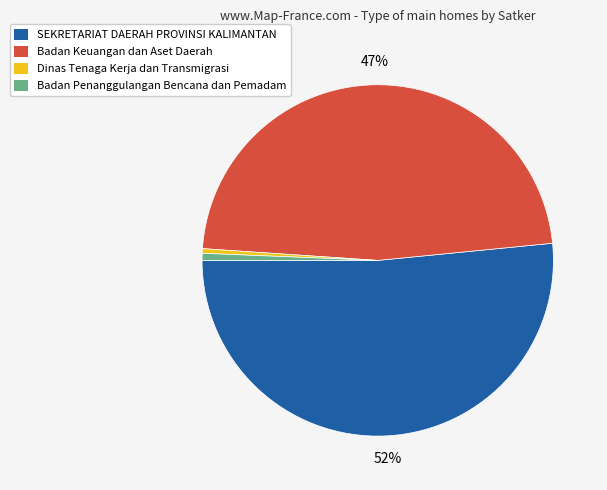

How many slices are in this pie chart?

4